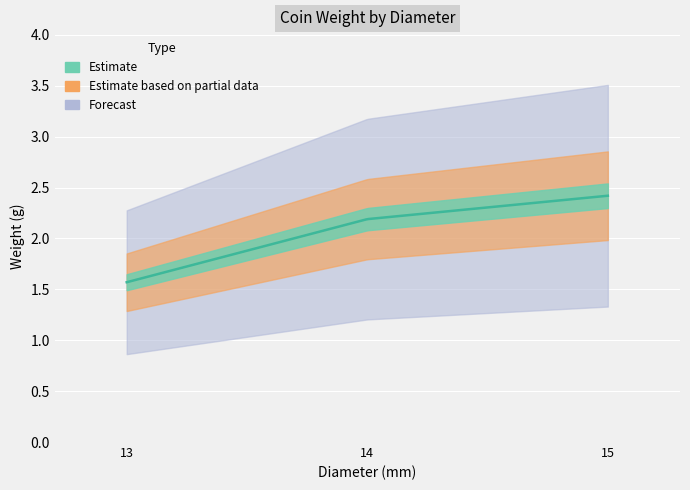

What is the value of the 3rd point from the left?

2.4